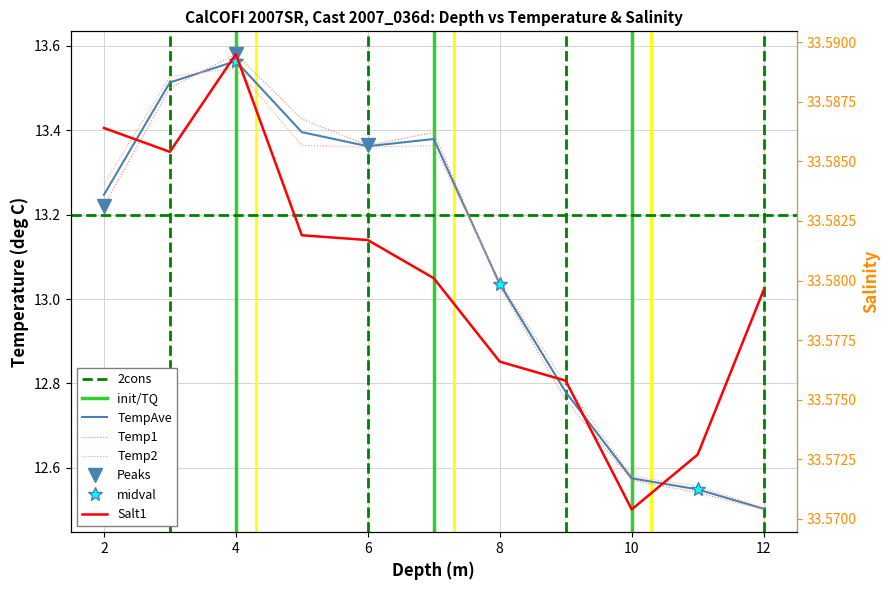

Where is the first local maximum for TempAve?

4